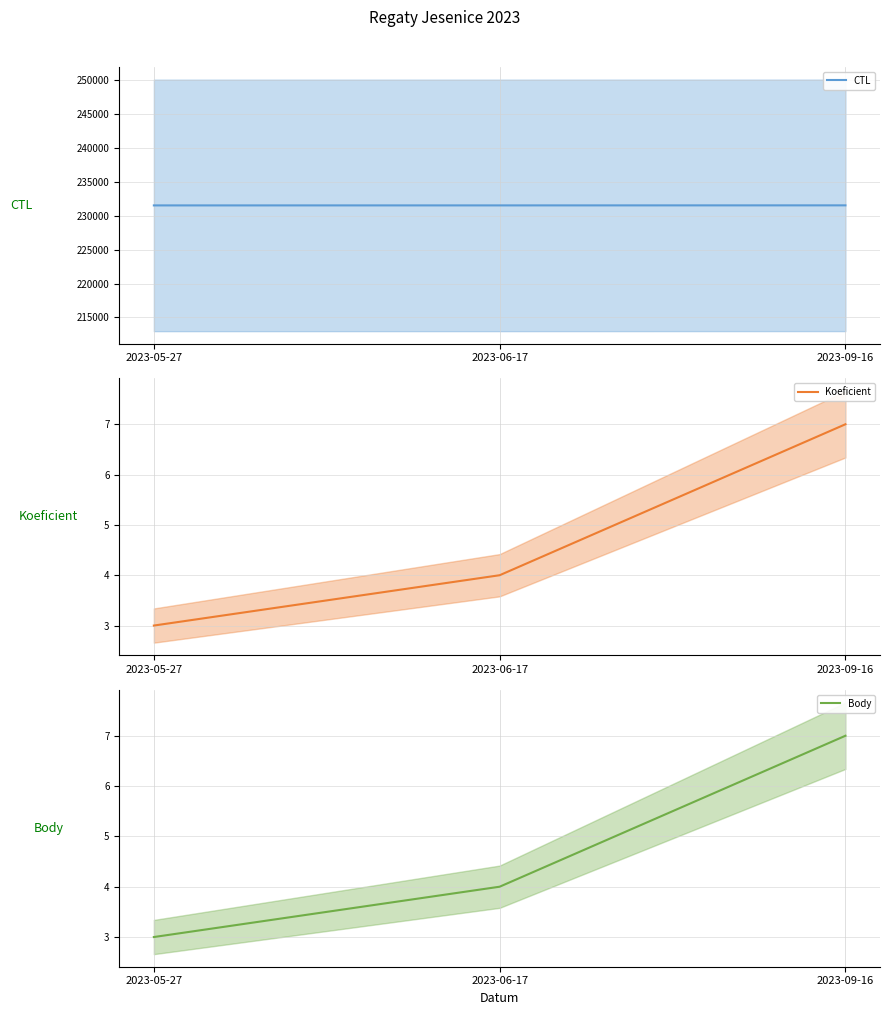

Reading right to left, extract all data points from this chart.

CTL: 231510	231504	231502
Koeficient: 7	4	3
Body: 7	4	3